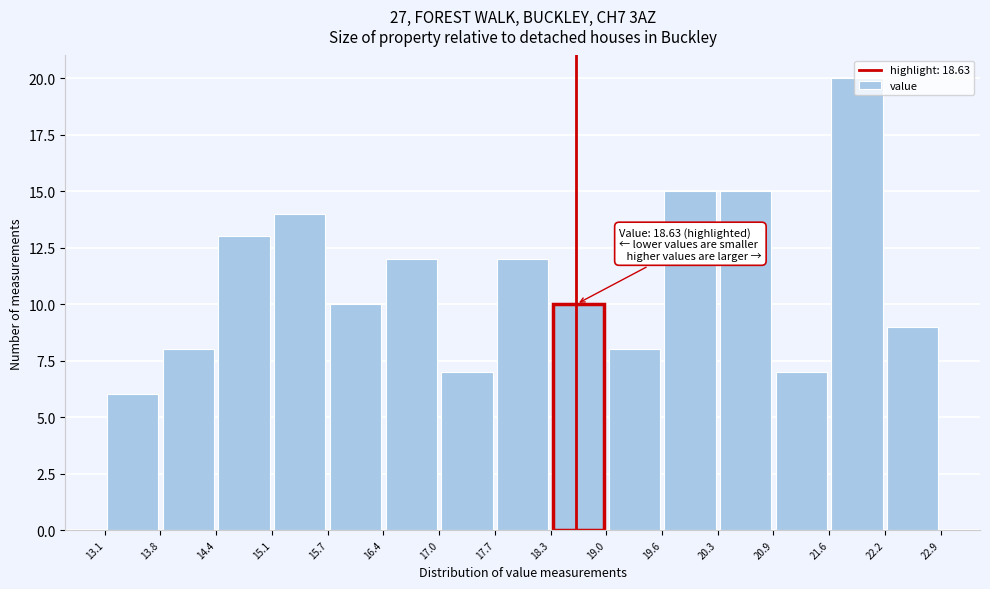

Over which range of the x-axis is the bar tallest?

21.6 to 22.2